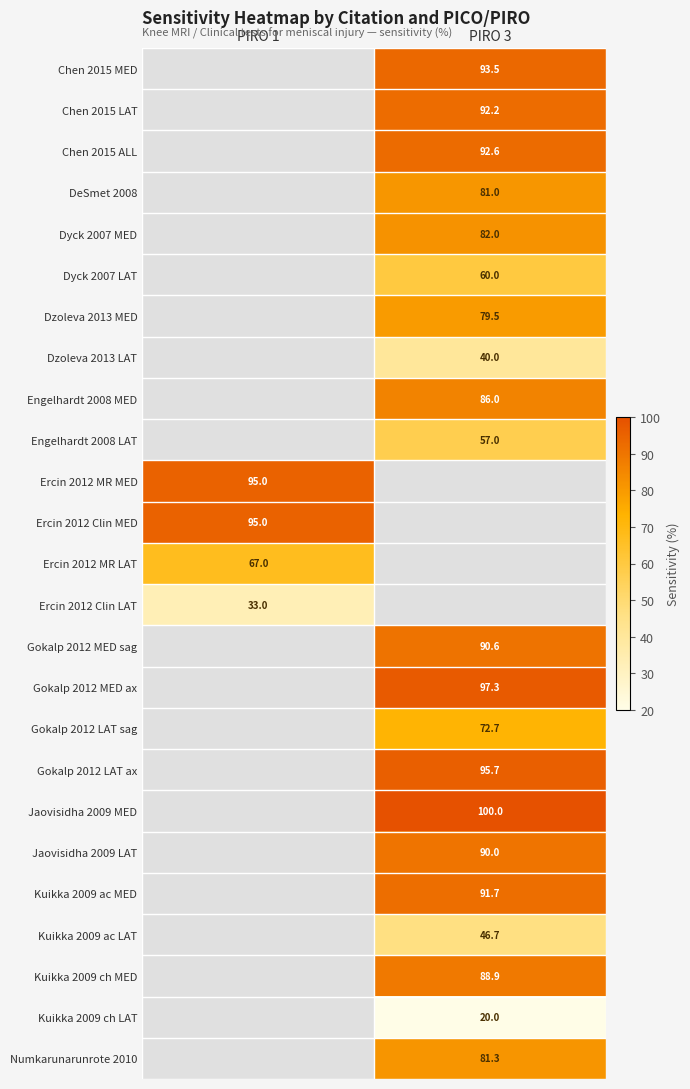

The value of Numkarunarunrote 2010 at PIRO 3 is 81.3. True or false?

True